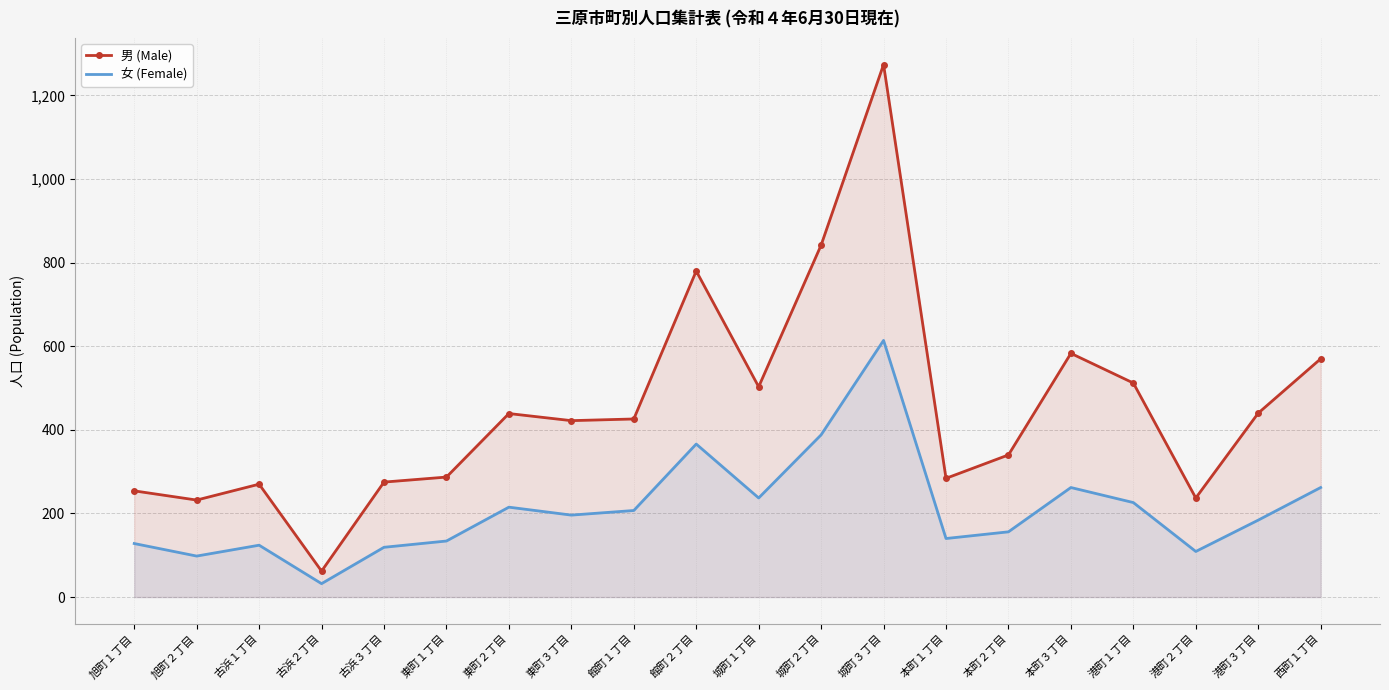

List the series in order of their overall mean, highest first.

男 (Male), 女 (Female)